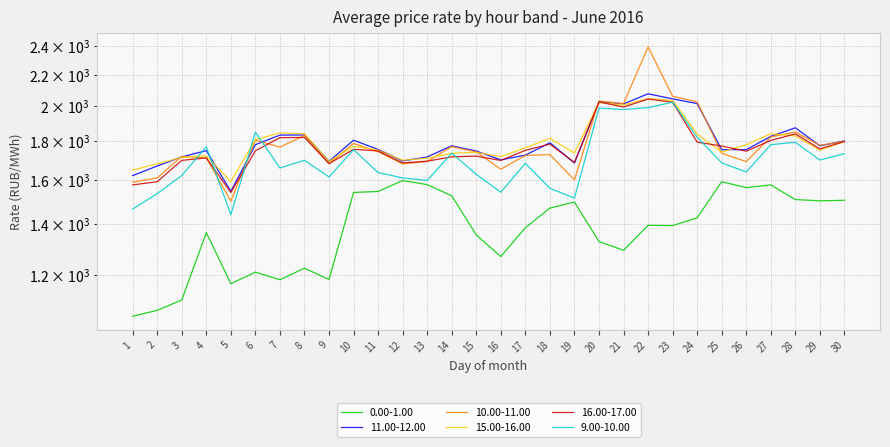

What are all the series names shown in the legend?

0.00-1.00, 11.00-12.00, 10.00-11.00, 15.00-16.00, 16.00-17.00, 9.00-10.00